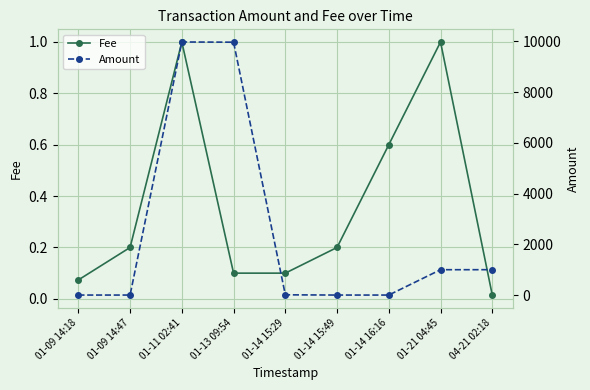

What is the difference between the Fee values at 01-21 04:45 and 04-21 02:18?

1.0